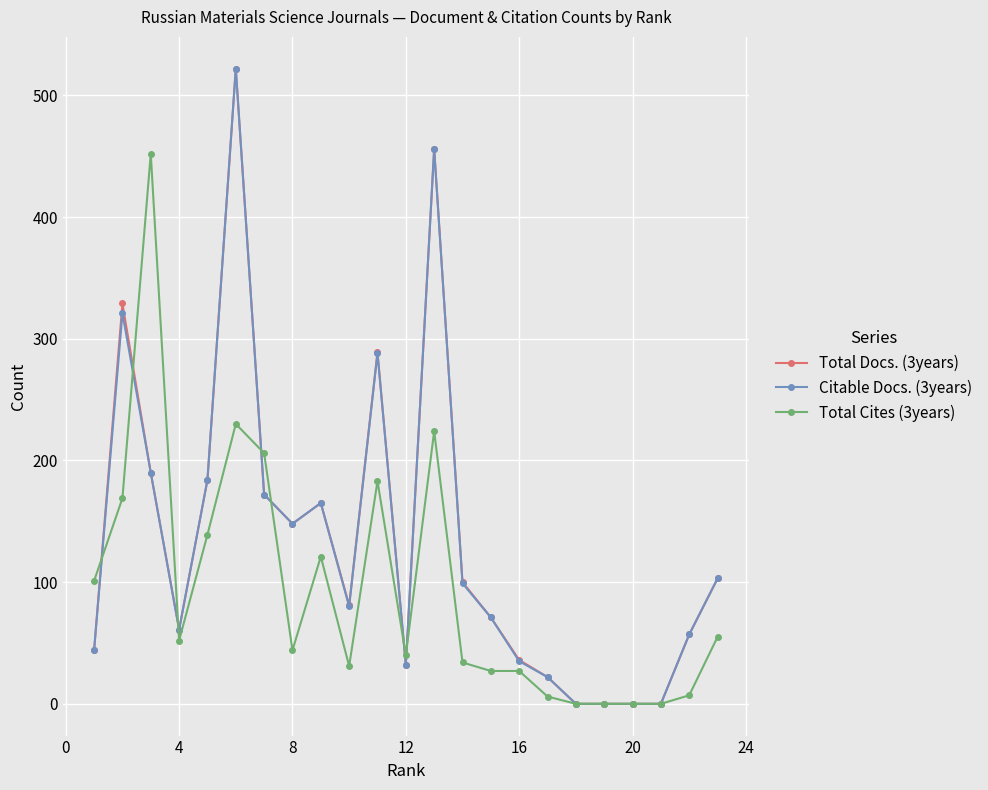

Which series ends up on top after the final intersection of Total Cites (3years) and Citable Docs. (3years)?

Citable Docs. (3years)